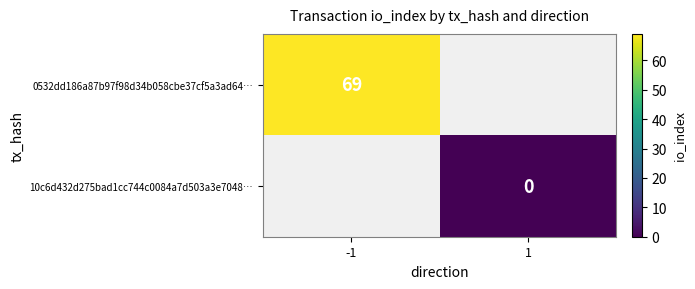

Count the number of categories in the chart.

2